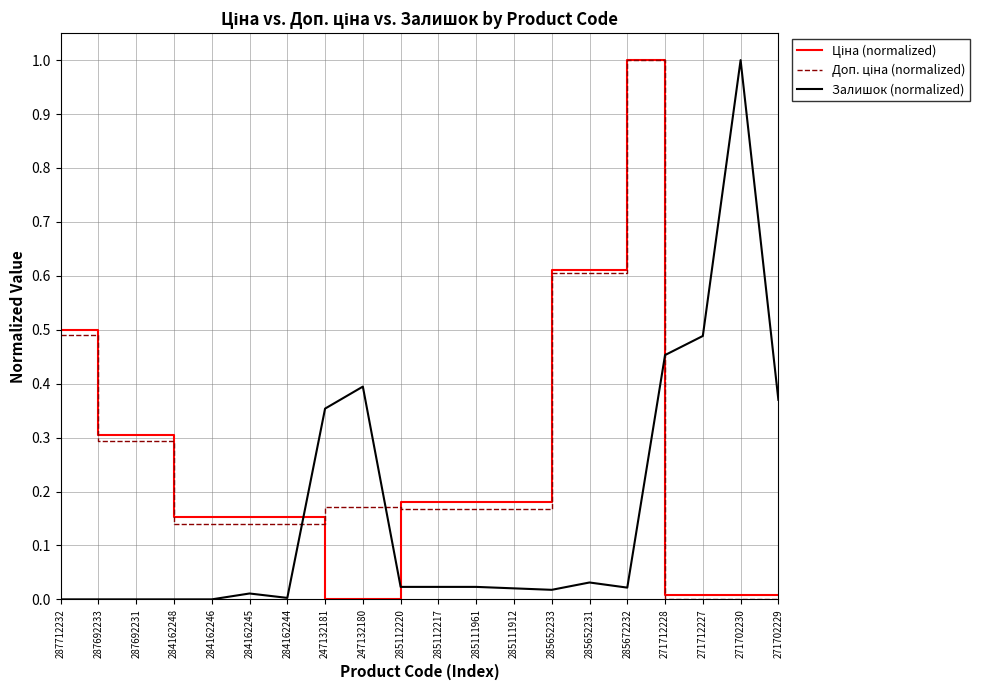

The value of Залишок (normalized) at 271712227 is 0.3. True or false?

False